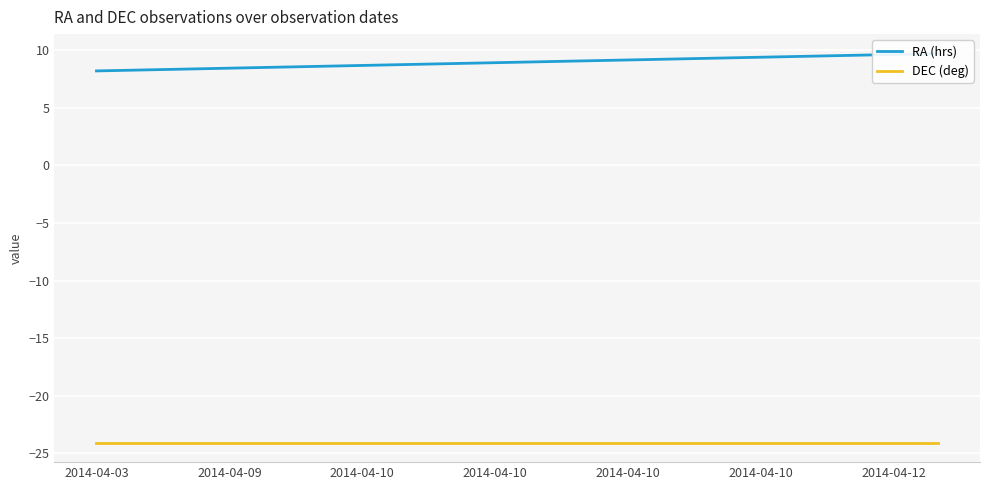

What is the difference between the RA (hrs) values at 16 and 12?

0.3